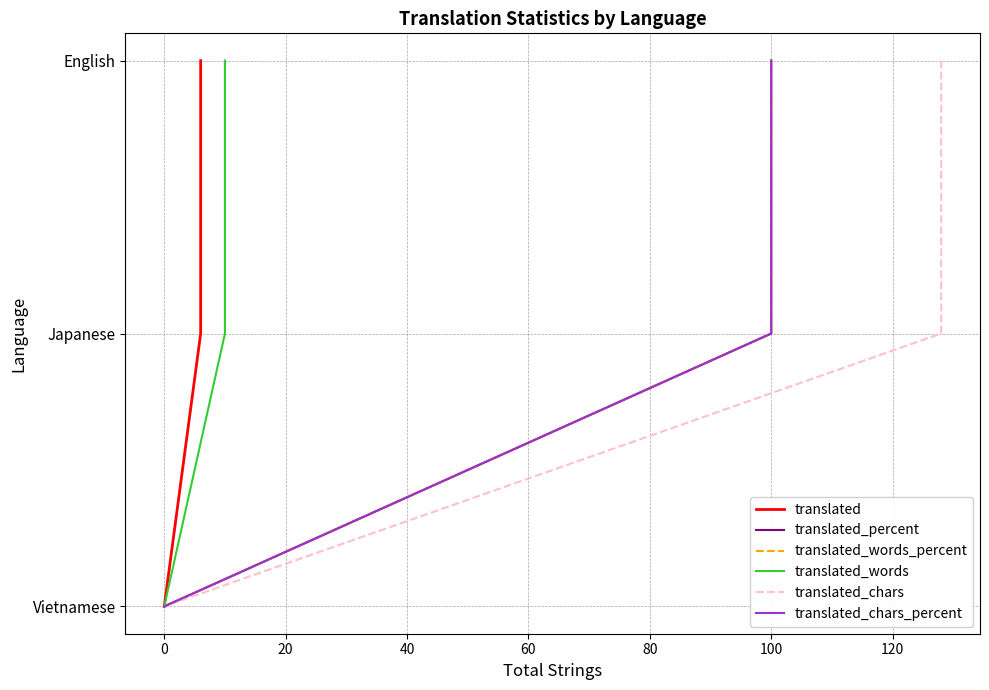

What is the value of the translated_words_percent point at the 3rd from the left?

2